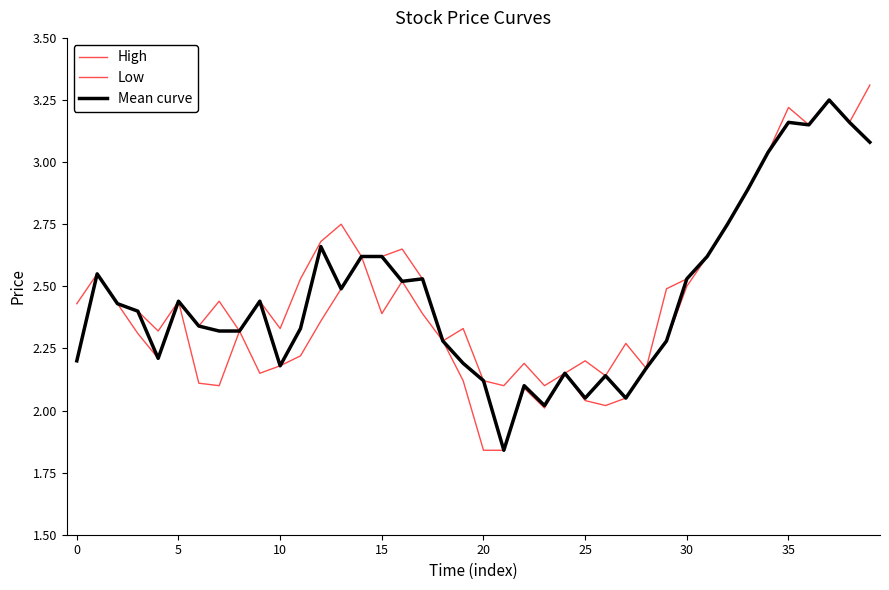

Does the chart have visible grid lines?

No